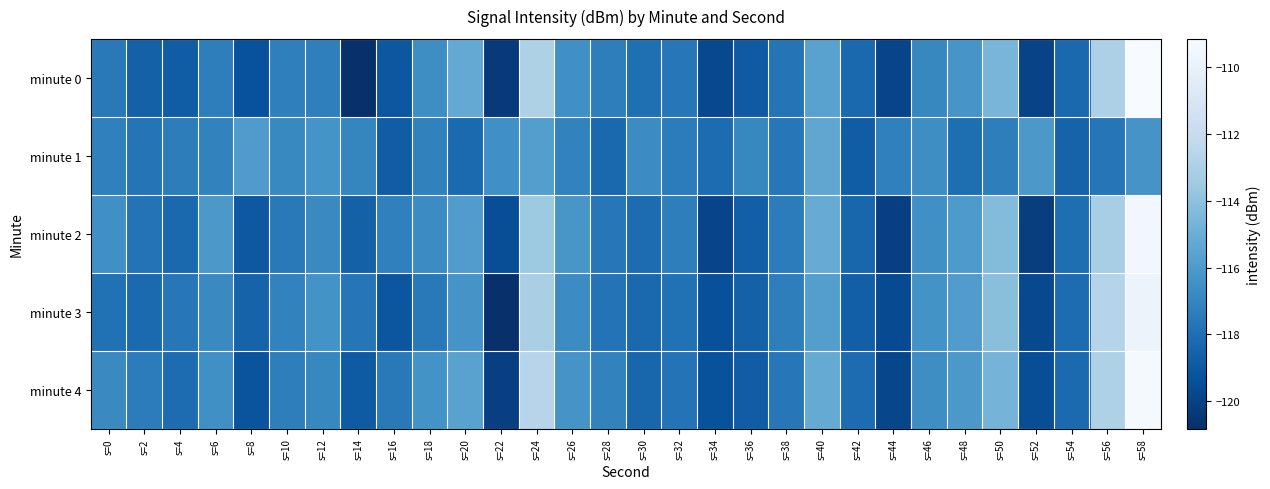

Rank the series by their maximum value, from highest to lowest.

minute 0, minute 4, minute 2, minute 3, minute 1